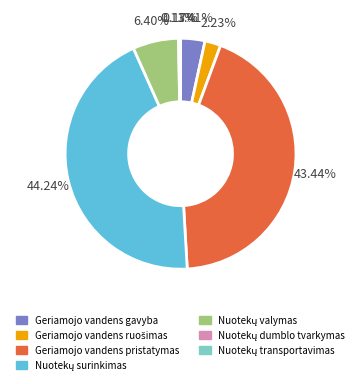

Does any single category account for the majority?

No